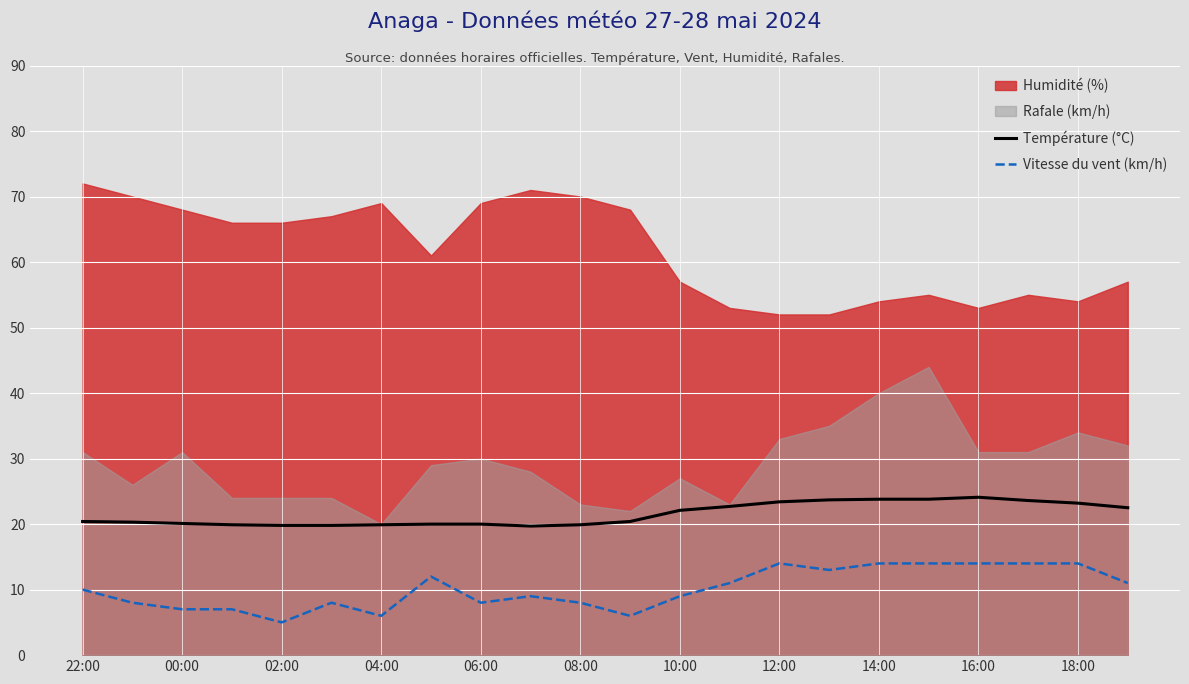

The Température (°C) series shows 12.2 at 02:00. True or false?

False